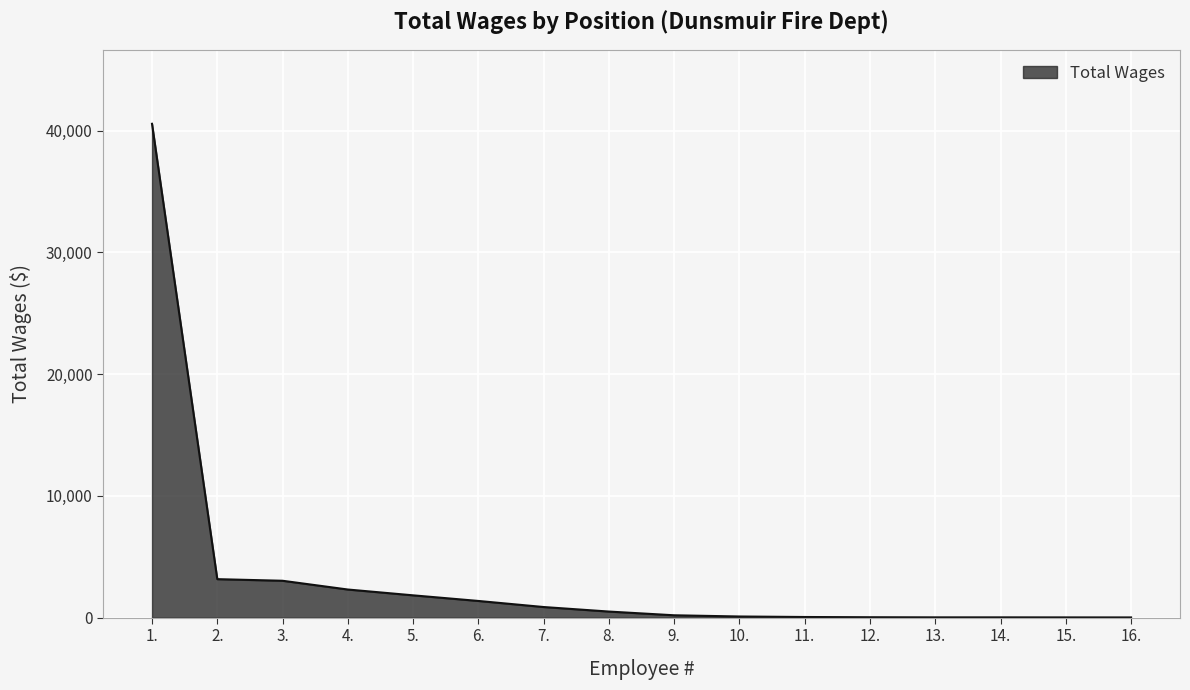

What is the maximum value shown in the chart?

40558